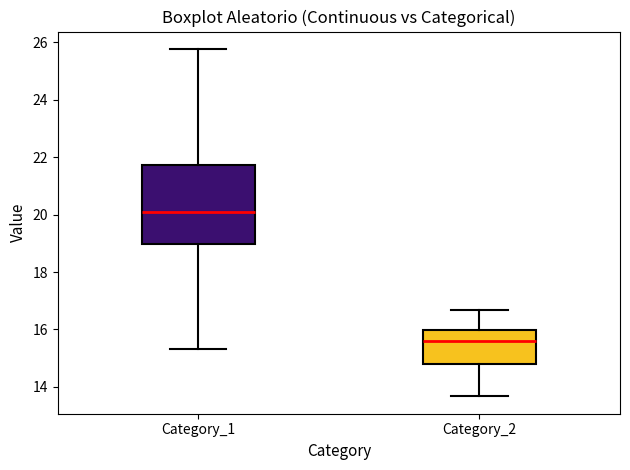

Reading left to right, read every box against the y-axis: the position of its median line, the range the box covers, and the ends of its whiskers. The values are not printed on the chart, so give them approximately, as read against the axis.

Category_1: median 20.0, box 19.0 to 21.8, whiskers 15.4 to 25.8
Category_2: median 15.6, box 14.8 to 16.0, whiskers 13.6 to 16.6